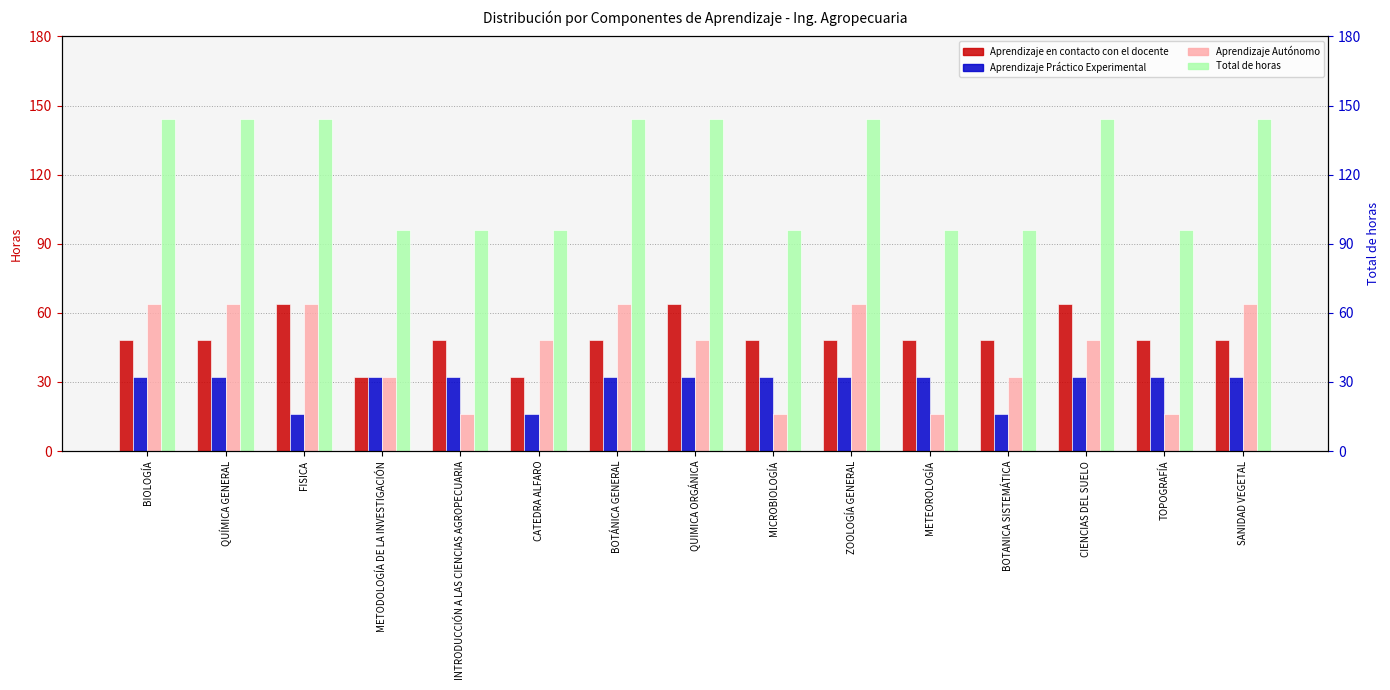

How many data points does each series have?

15